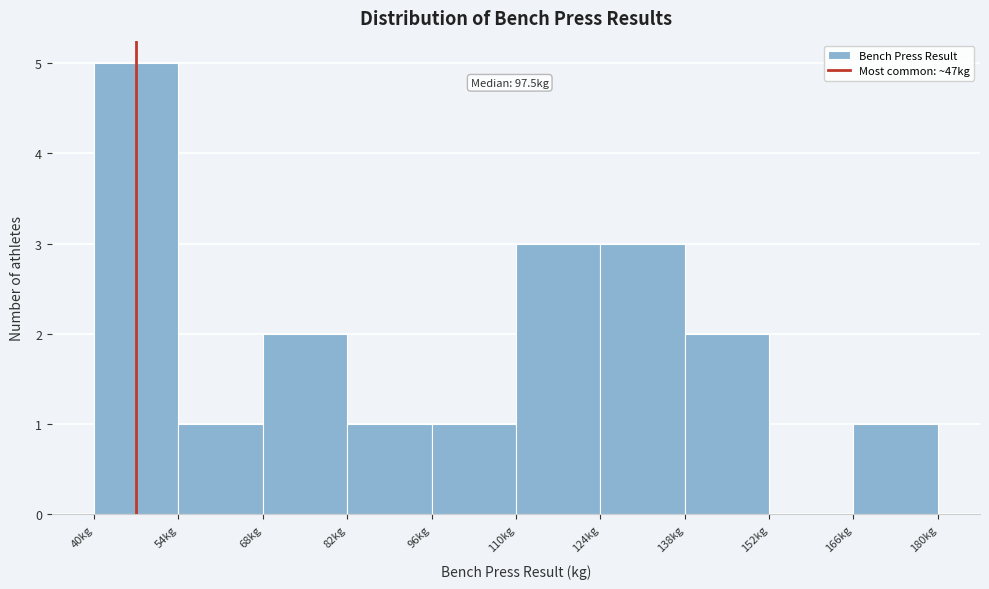

Over which range of the x-axis is the bar tallest?

40 to 54